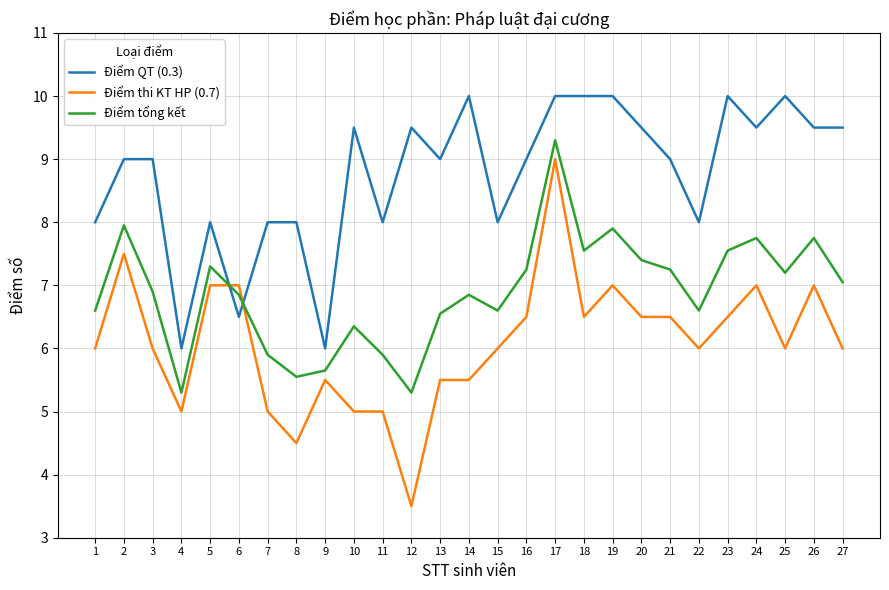

What is the difference between the maximum and minimum values in the Điểm tổng kết series?

4.0